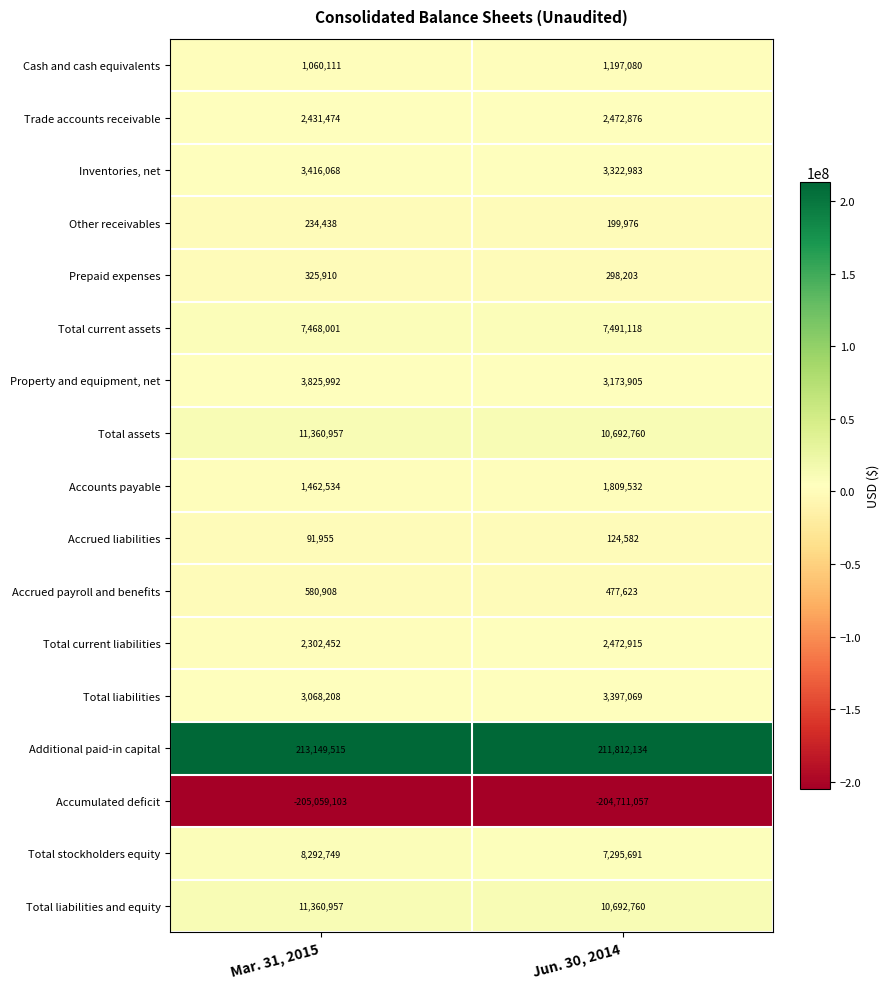

The value of Accrued payroll and benefits at Jun. 30, 2014 is 477623. True or false?

True